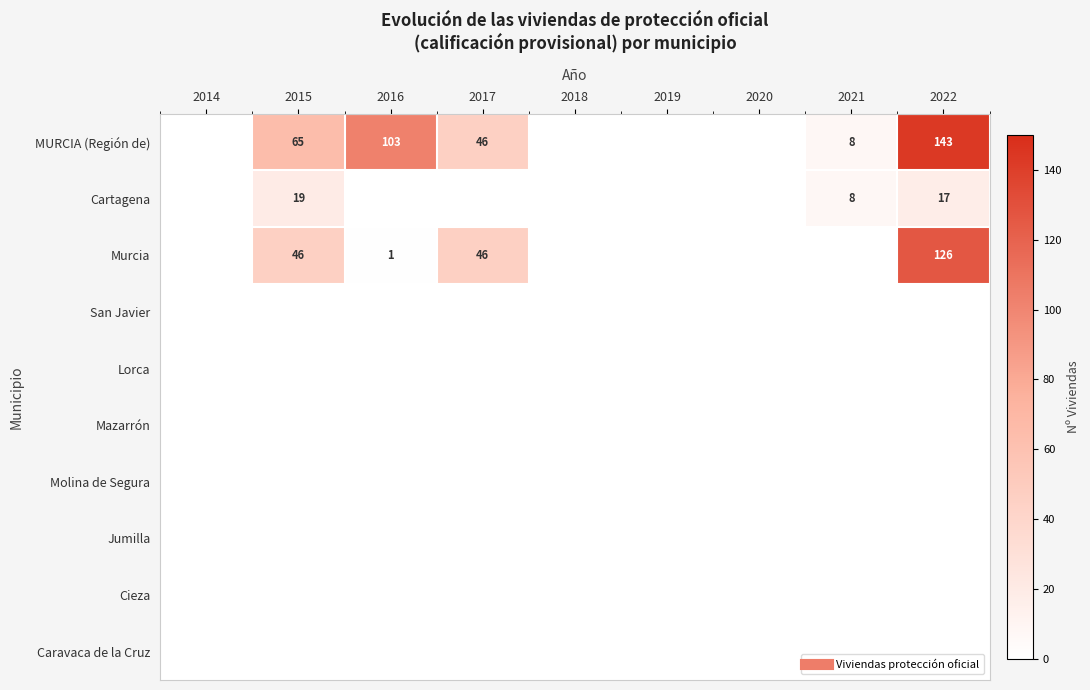

True or false: San Javier has a value of 0 at 2016.

True